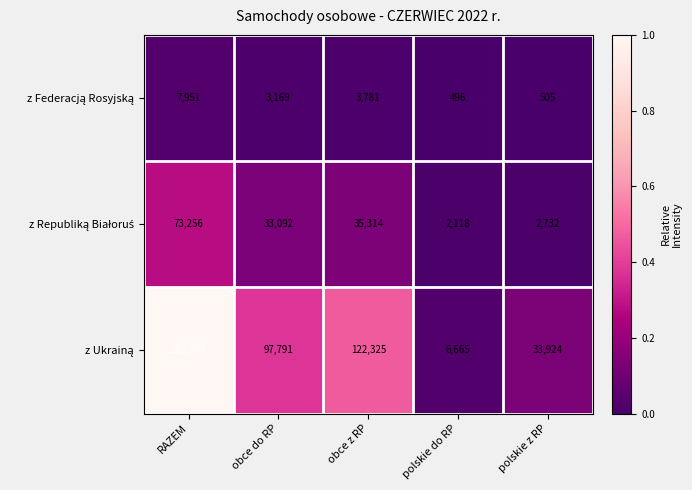

What is the difference between the highest and lowest values at obce z RP?

118544